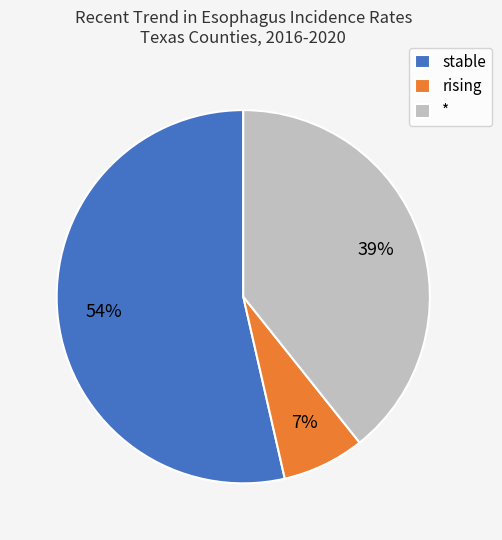

Which slice represents more than half of the pie?

stable